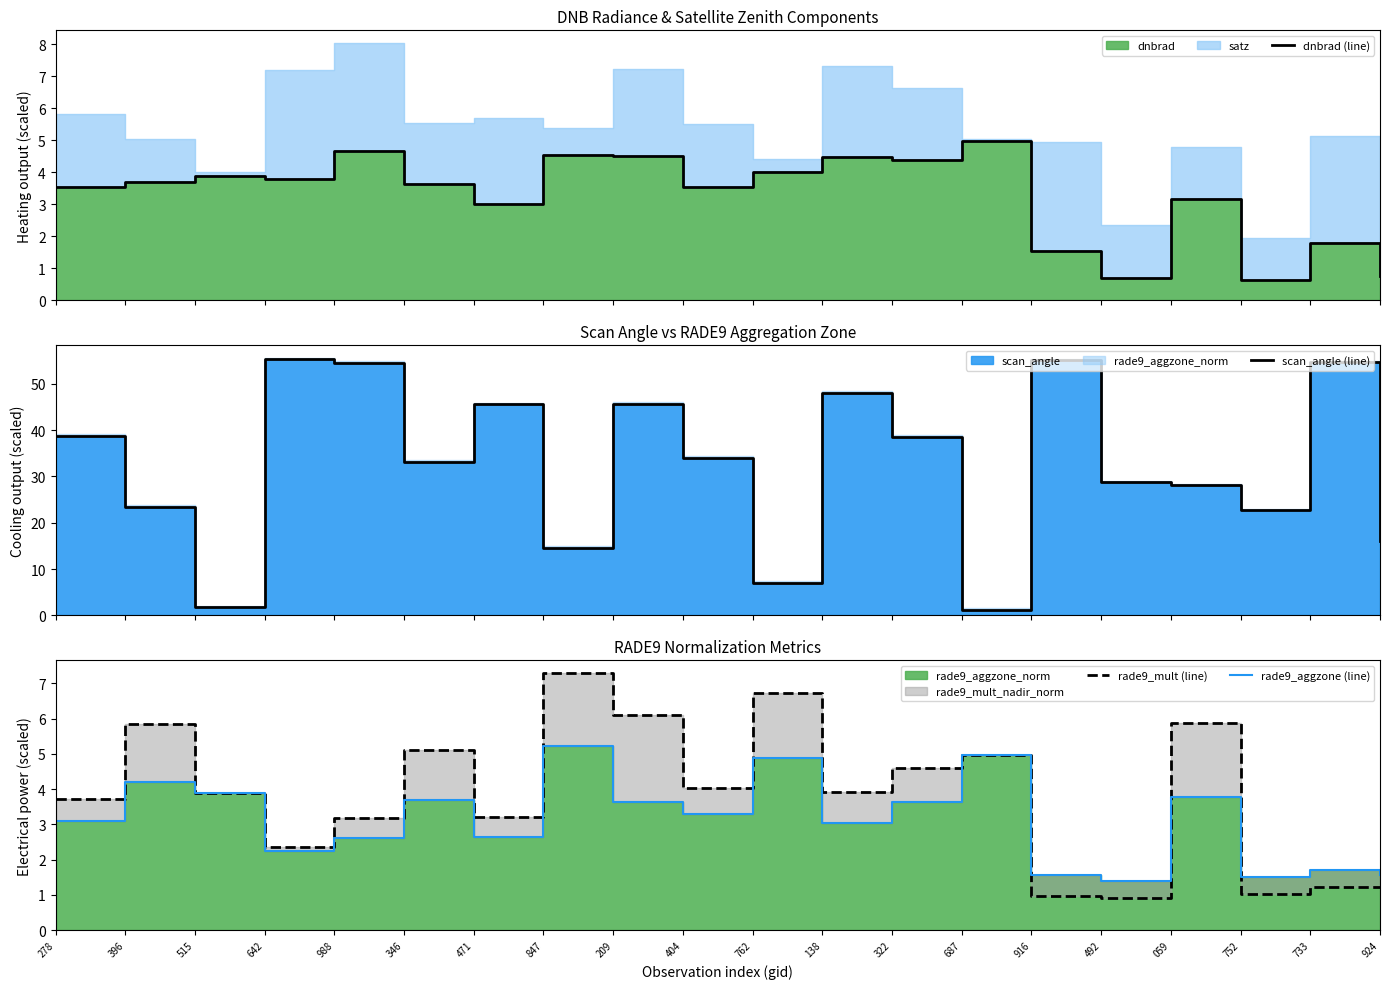

What is the difference between the second highest and second lowest values in the rade9_mult (line) series?

5.8